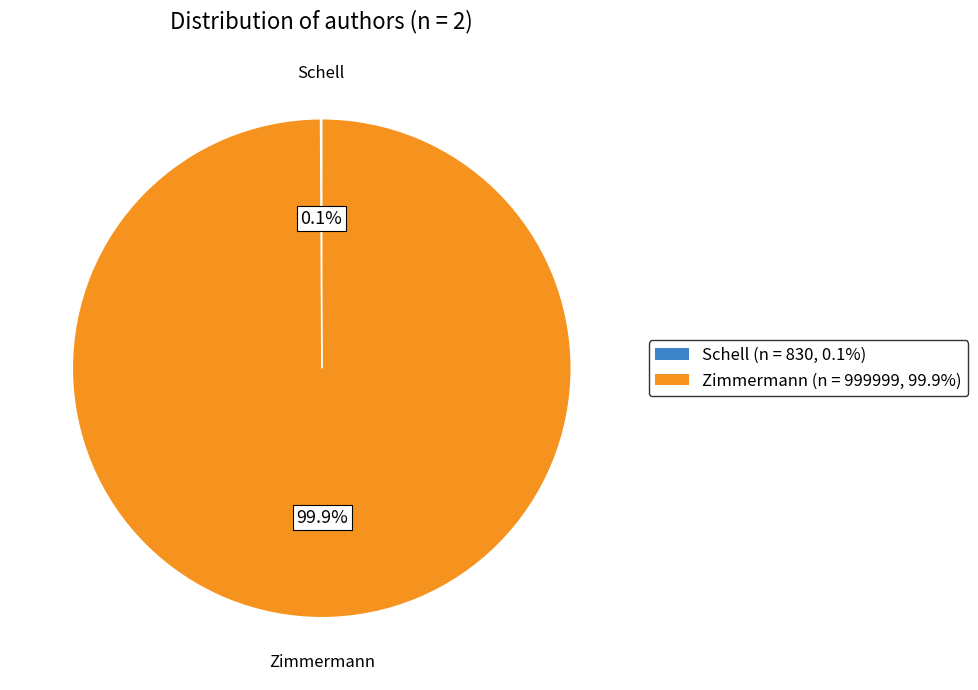

The Zimmermann slice represents 86% of the pie. True or false?

False